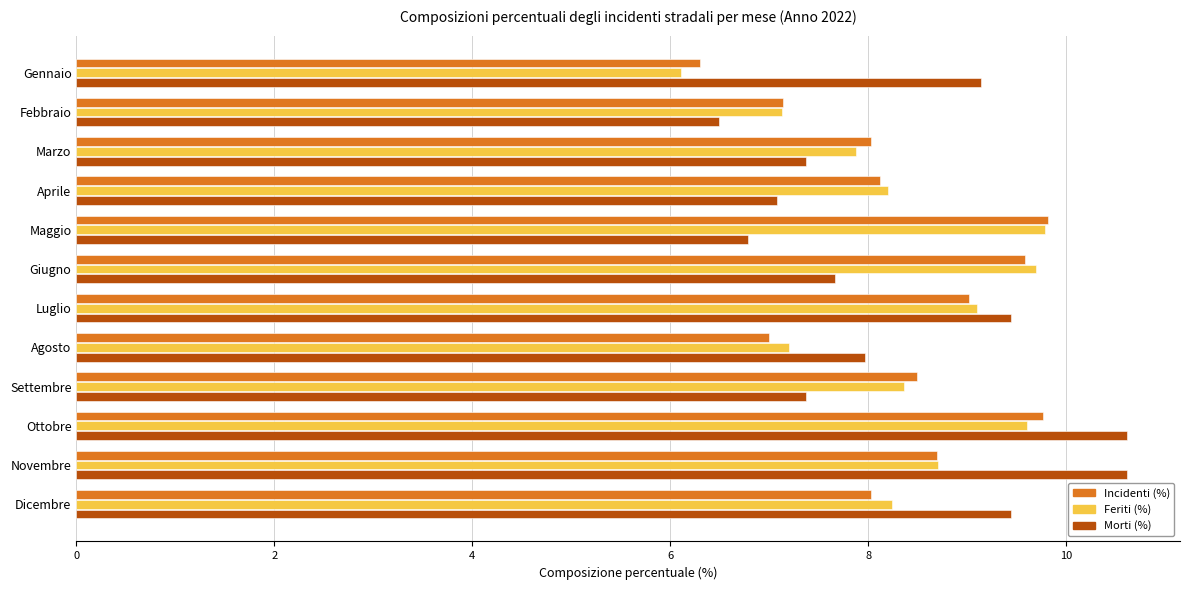

What is the smallest value displayed?

6.1